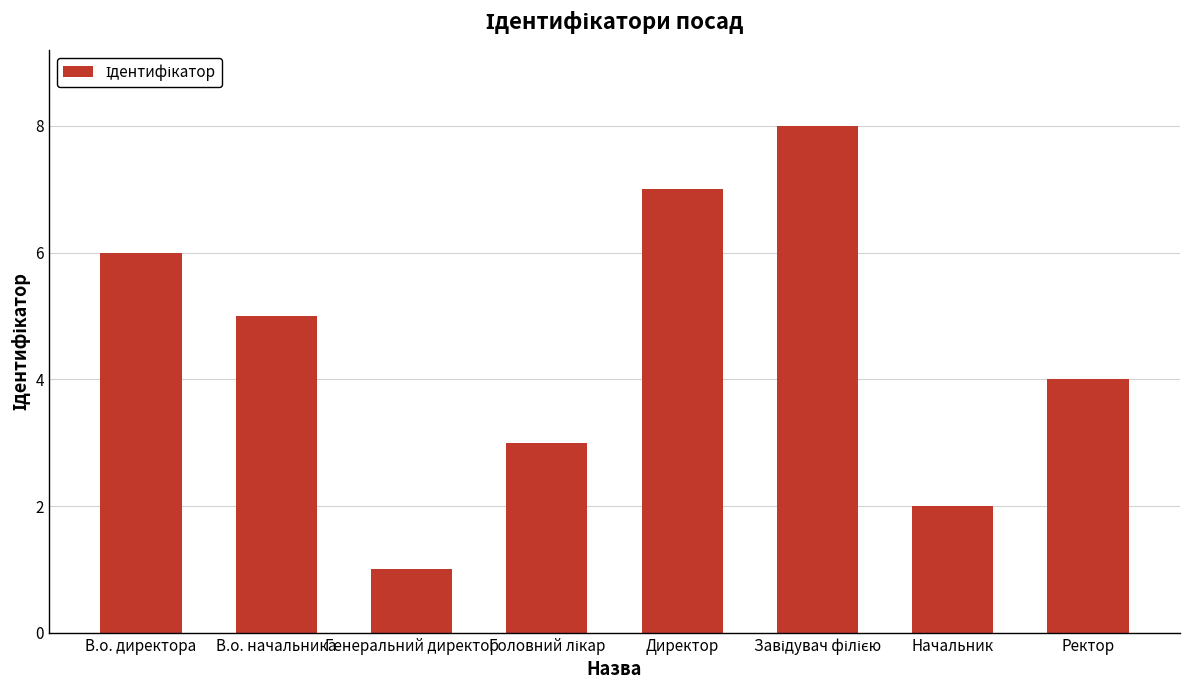

Reading left to right, extract all data points from this chart.

6	5	1	3	7	8	2	4